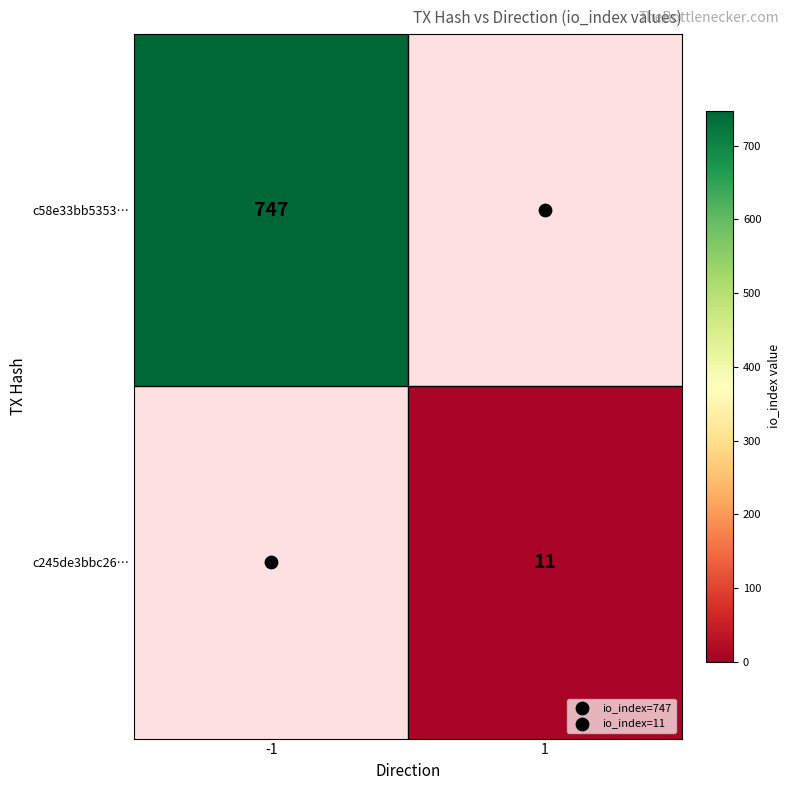

Which category has the highest value in the c245de3bbc26… series?

-1